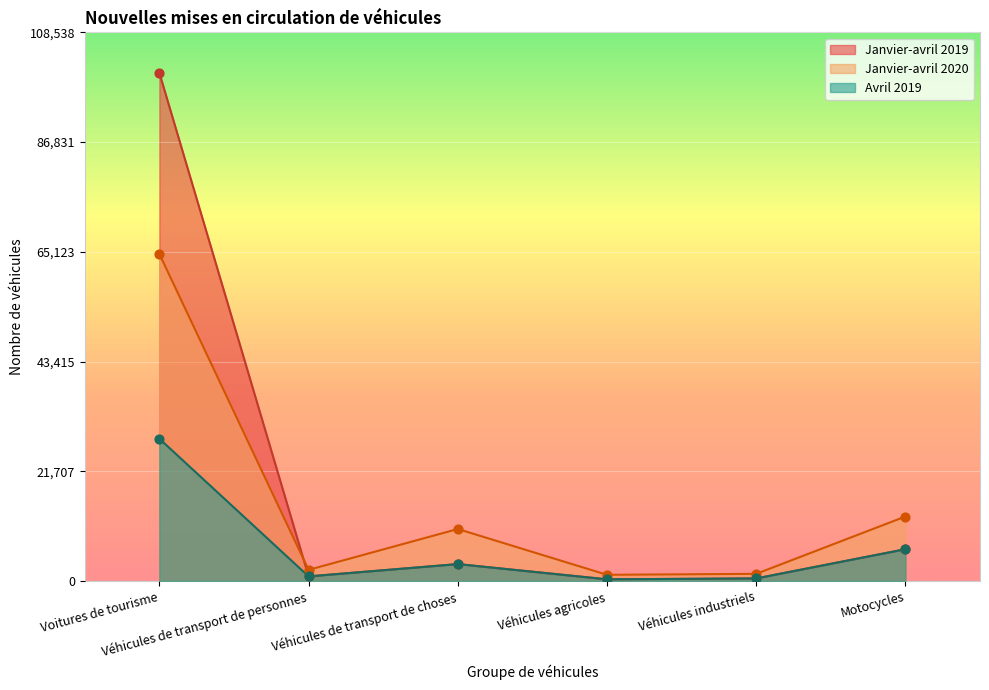

What are all the series names shown in the legend?

Janvier-avril 2019, Janvier-avril 2020, Avril 2019